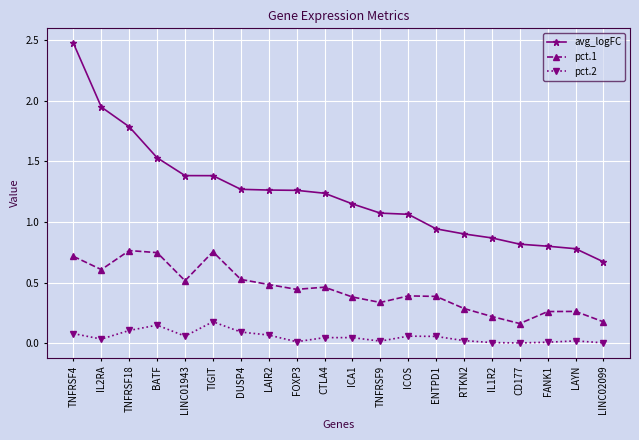

Is the value of avg_logFC at DUSP4 greater than the value of pct.1 at TIGIT?

Yes